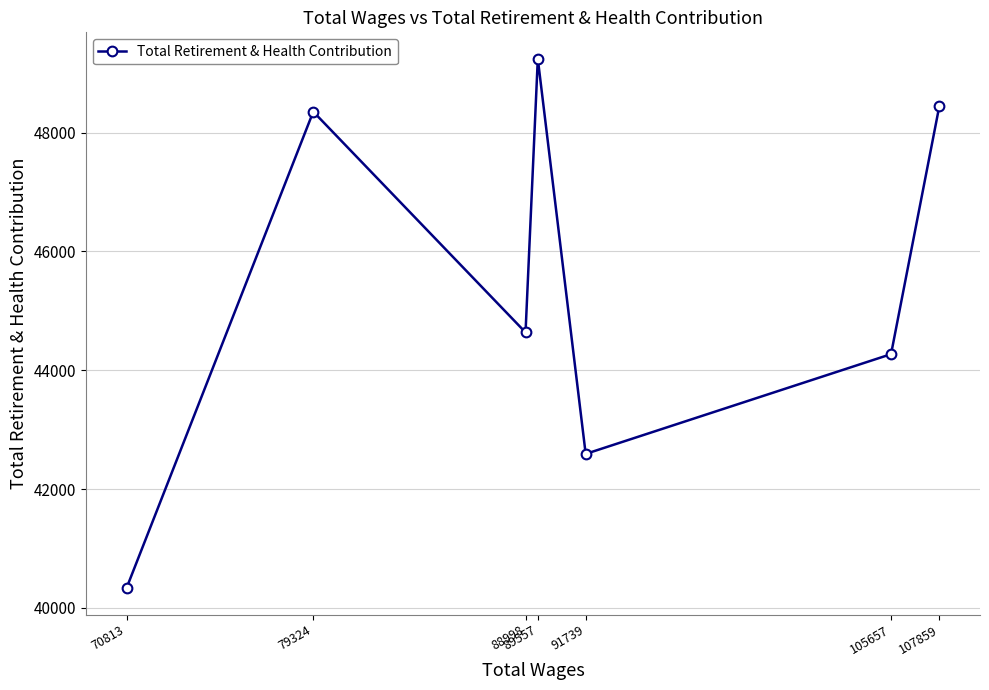

What is the difference between the maximum and minimum values?

8908